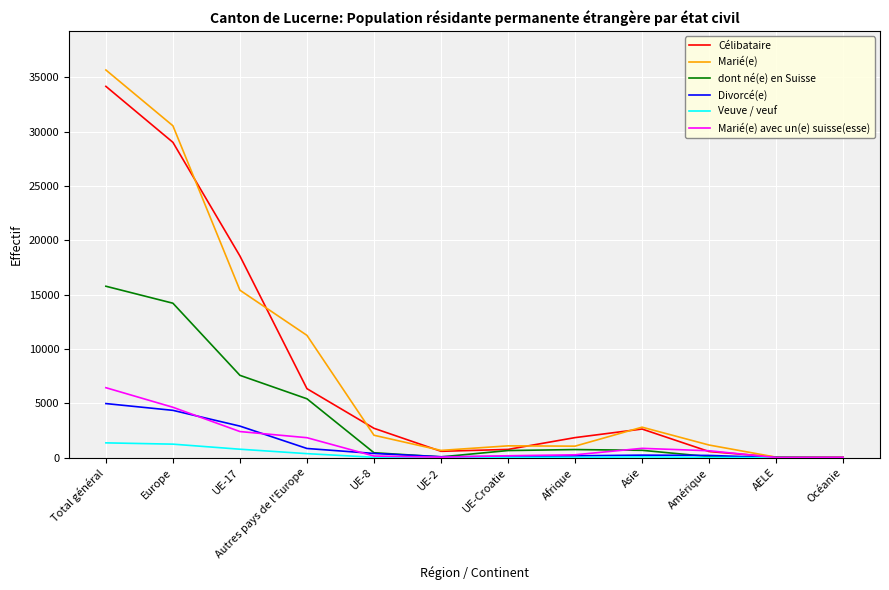

What position from the right is Asie?

4